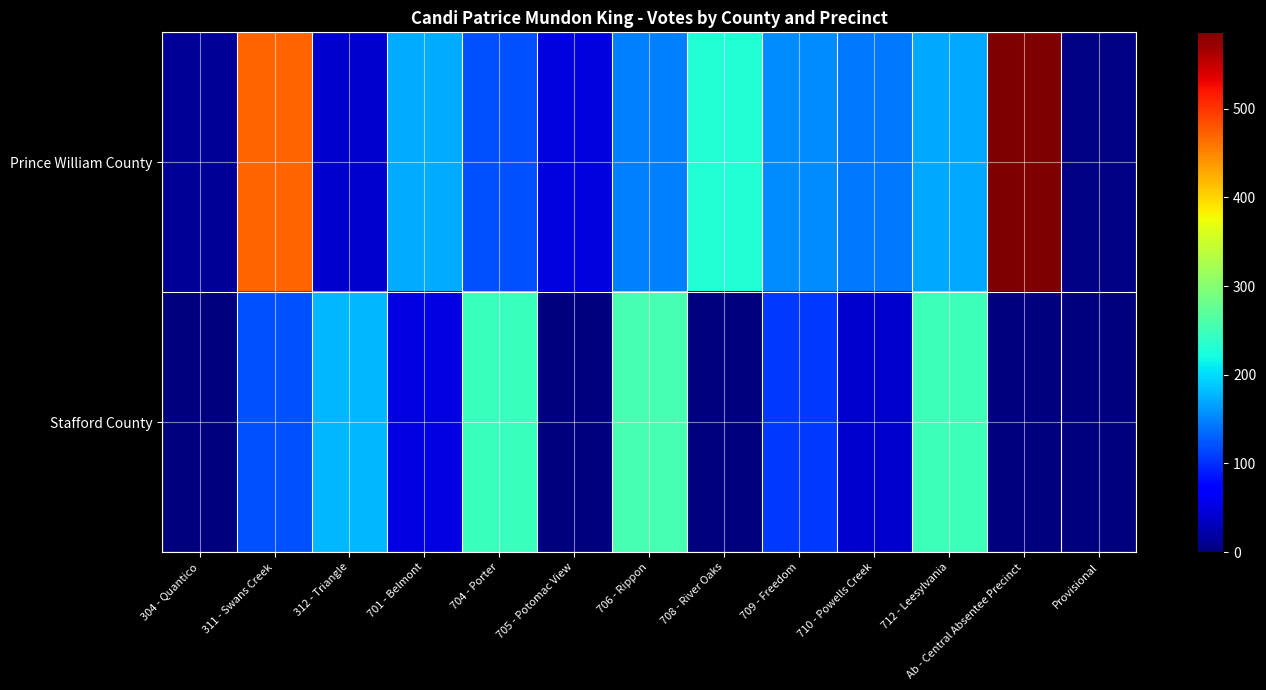

At how many categories does at least one series exceed 61?

10